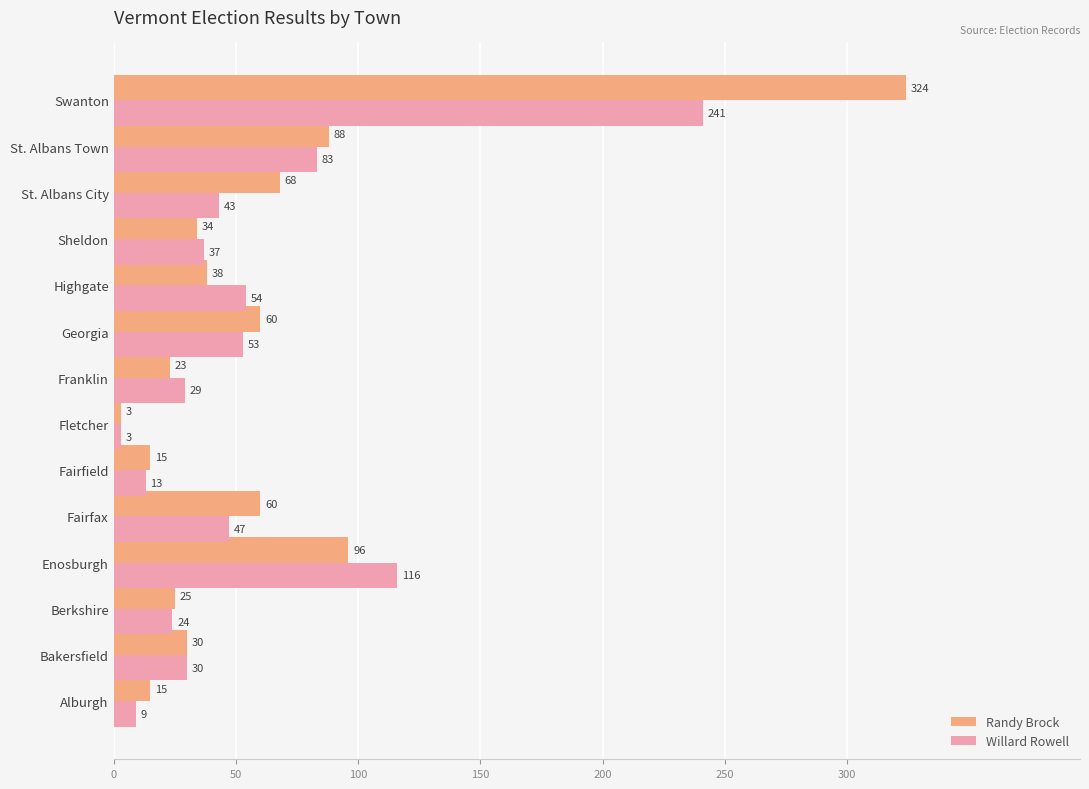

Which series has the largest total across all categories?

Randy Brock